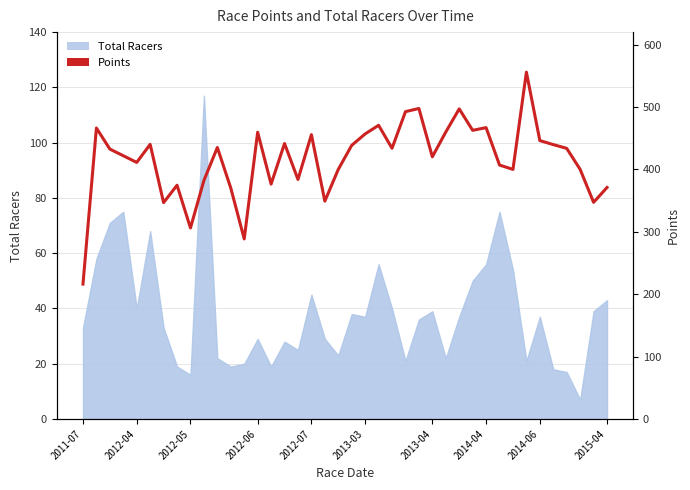

What is the greatest value displayed?

555.8